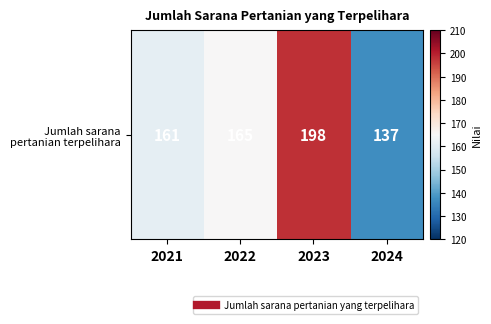

What is the greatest value displayed?

198